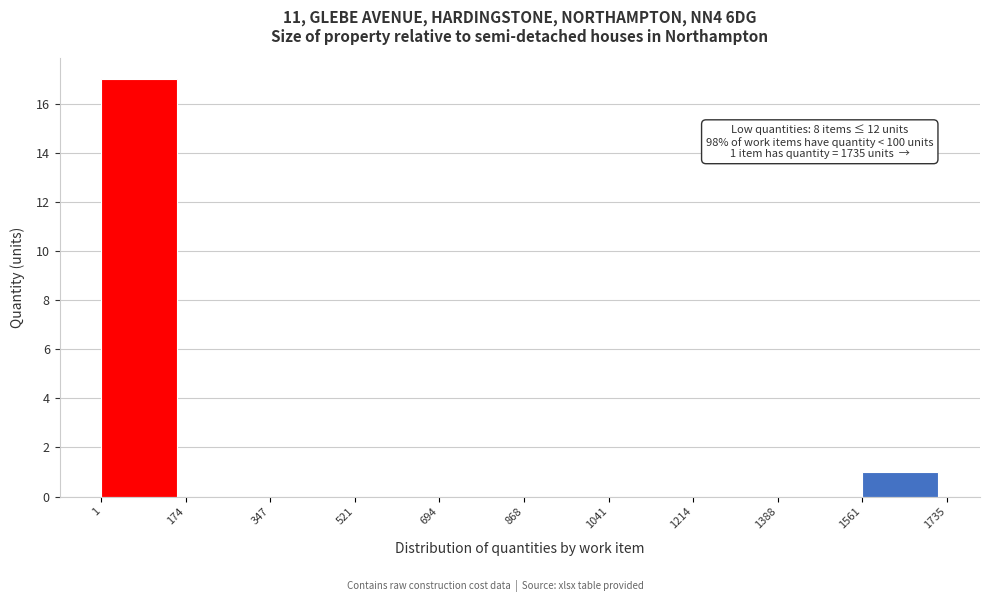

Over which range of the x-axis is the bar tallest?

1 to 174